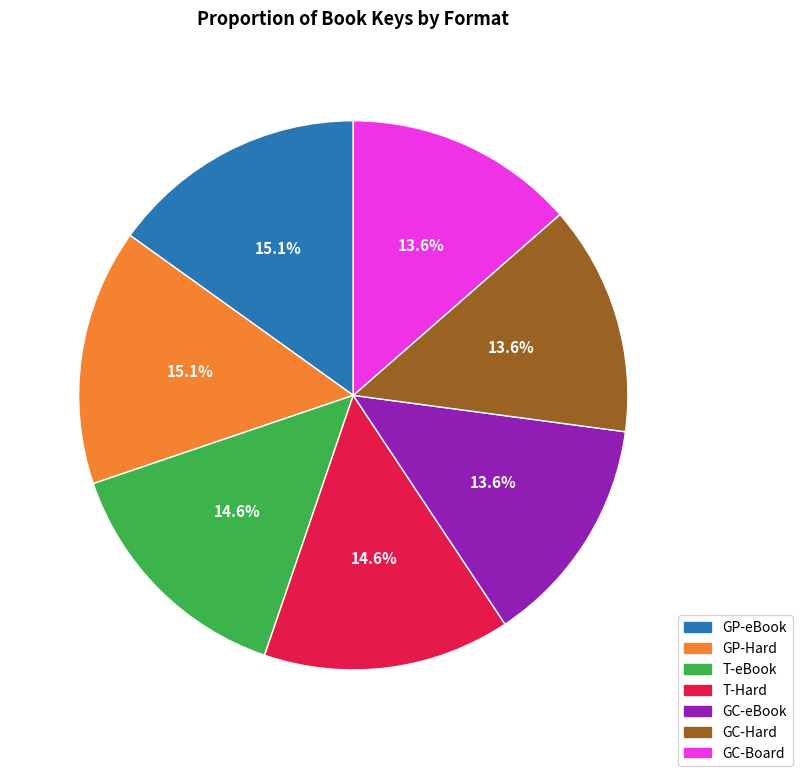

Does any single category account for the majority?

No